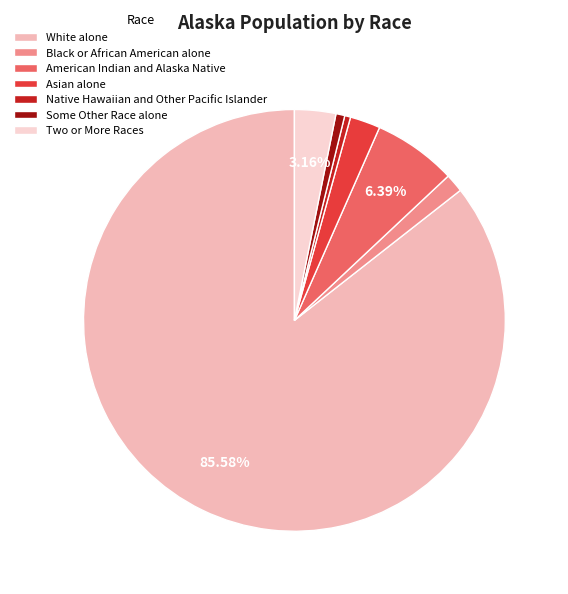

Is the sum of Asian alone and American Indian and Alaska Native greater than half?

No